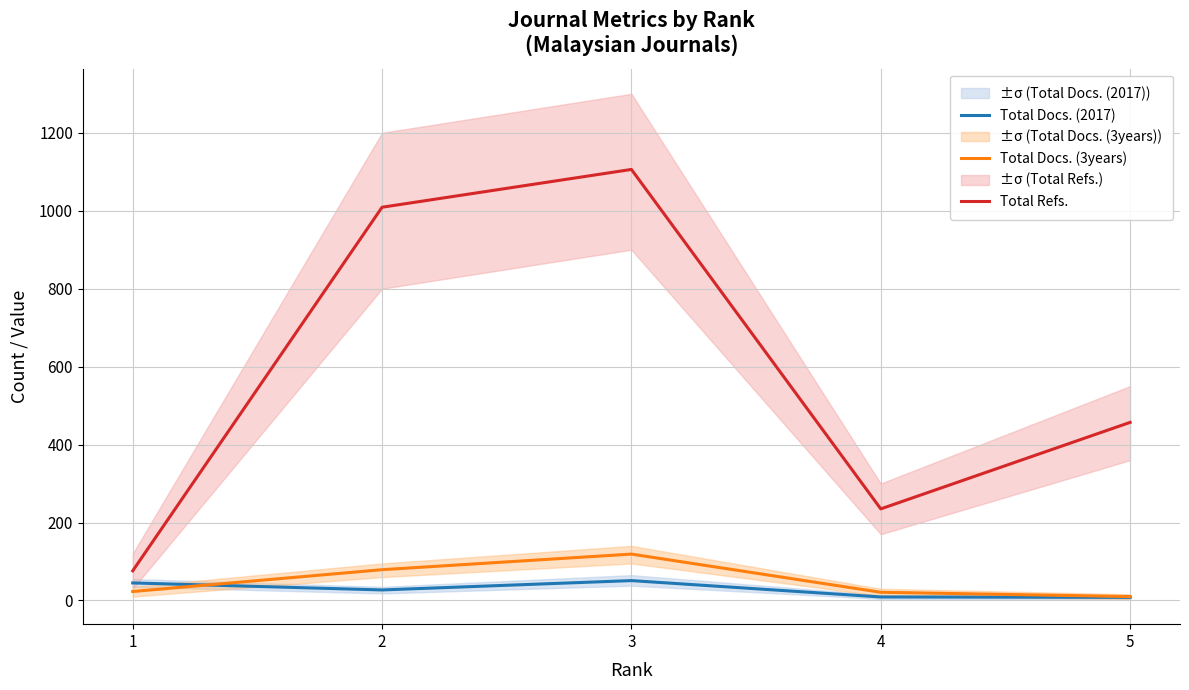

Where is the first local minimum for Total Refs.?

4